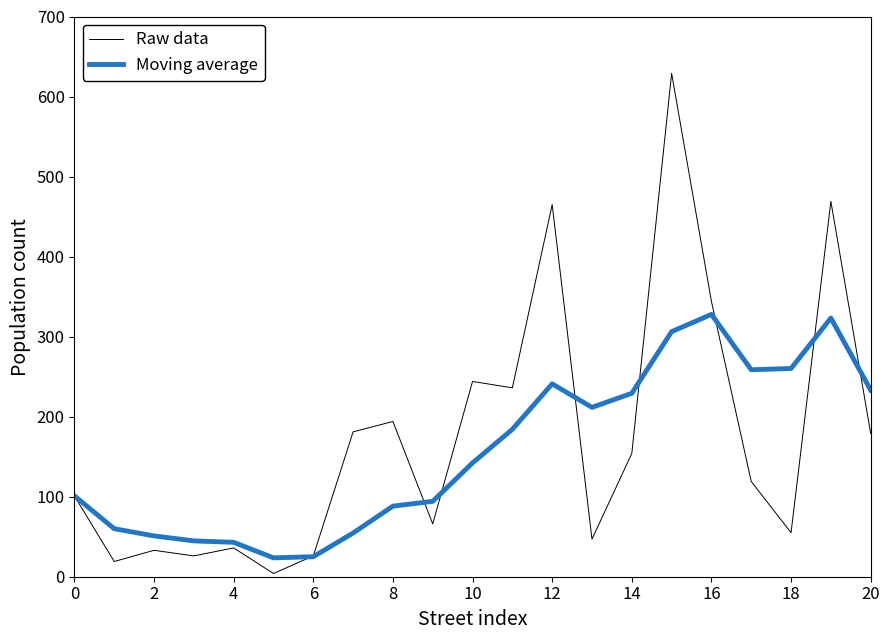

How many distinct data groups are displayed?

2